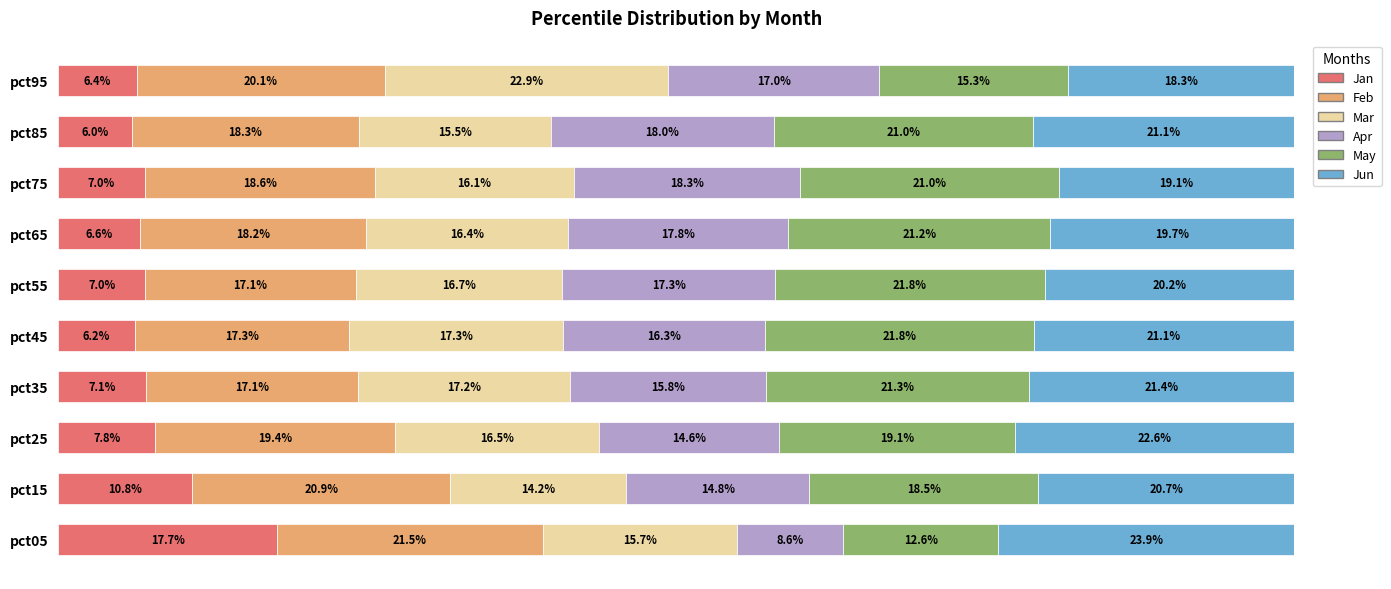

Where is Jan nearest to the value 11?

pct15